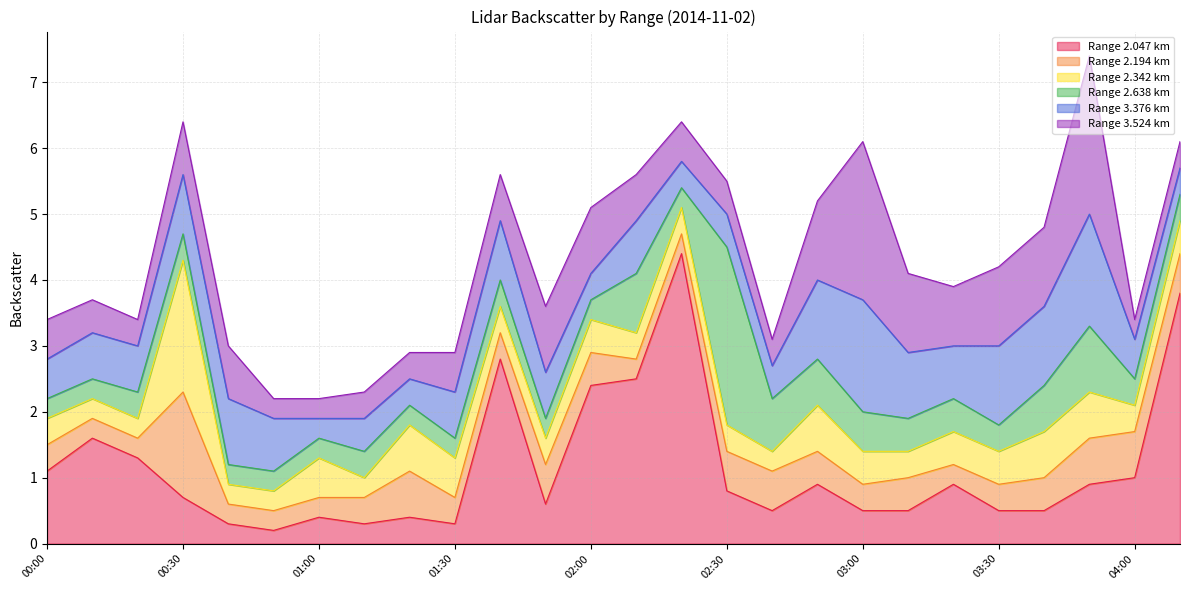

What is the total value across all series at 2014/11/02 00:50?

2.2